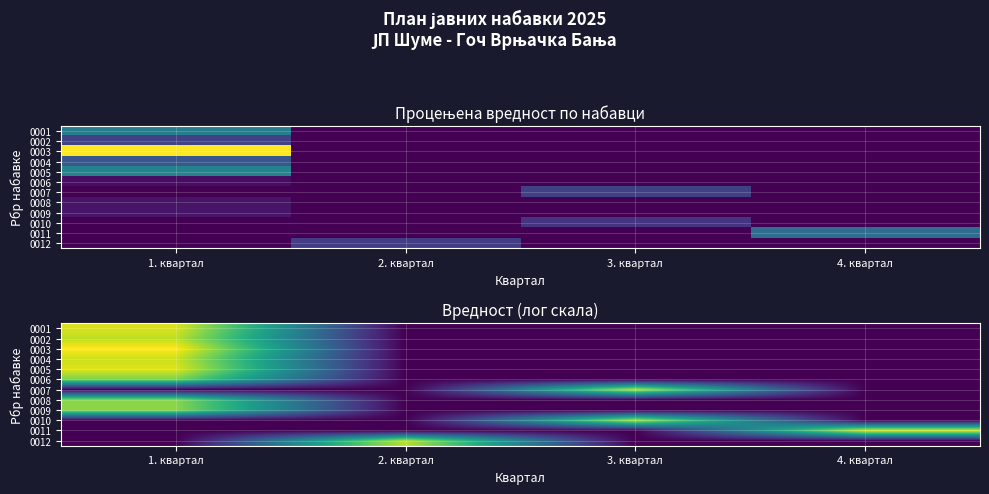

Which category has the highest value in the 0002 series?

1. квартал